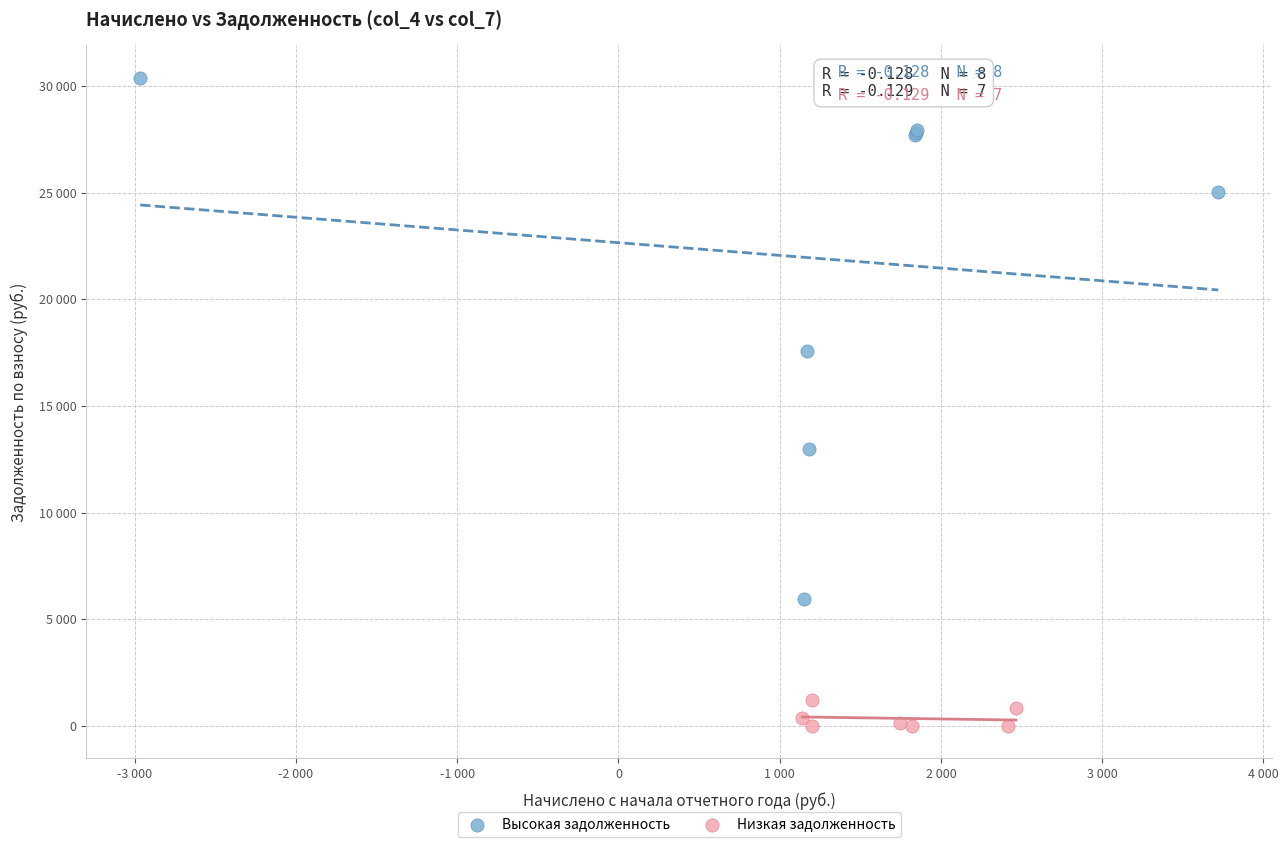

Which series contains the highest Y value?

Высокая задолженность